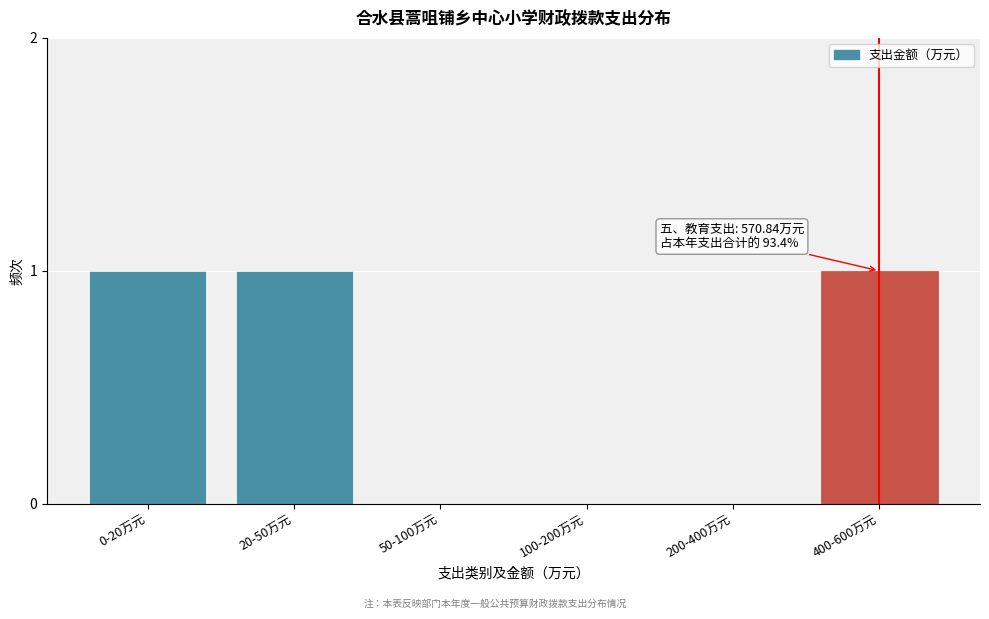

Reading left to right, transcribe all the data shown in this chart.

0-20万元=1	20-50万元=1	50-100万元=0	100-200万元=0	200-400万元=0	400-600万元=1